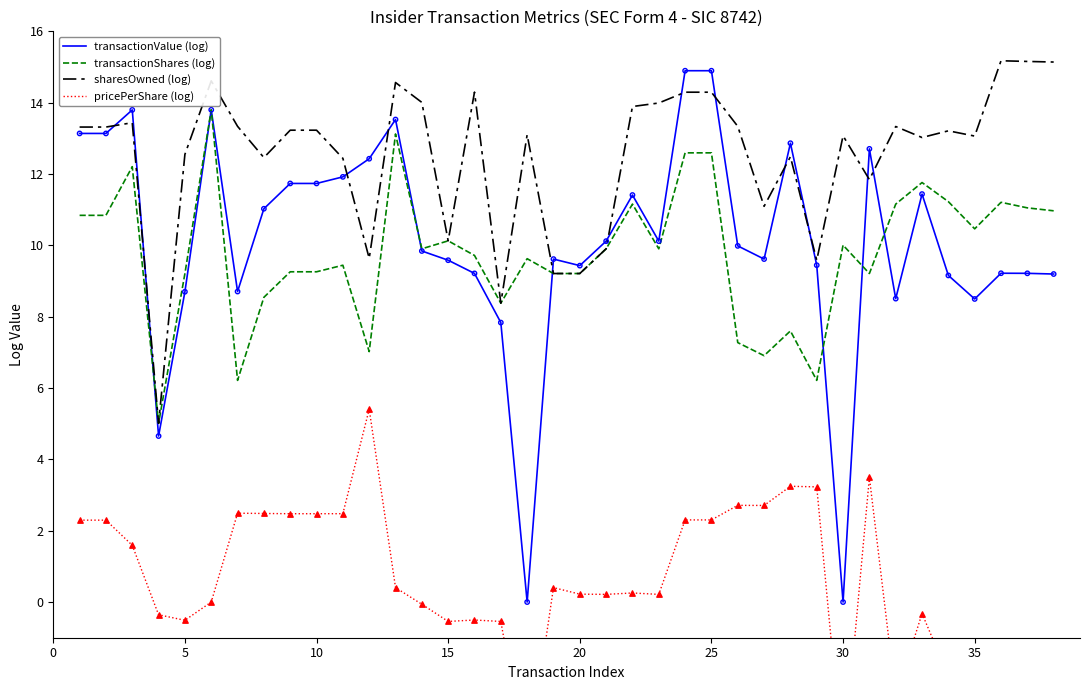

Which series has the largest total across all categories?

sharesOwned (log)